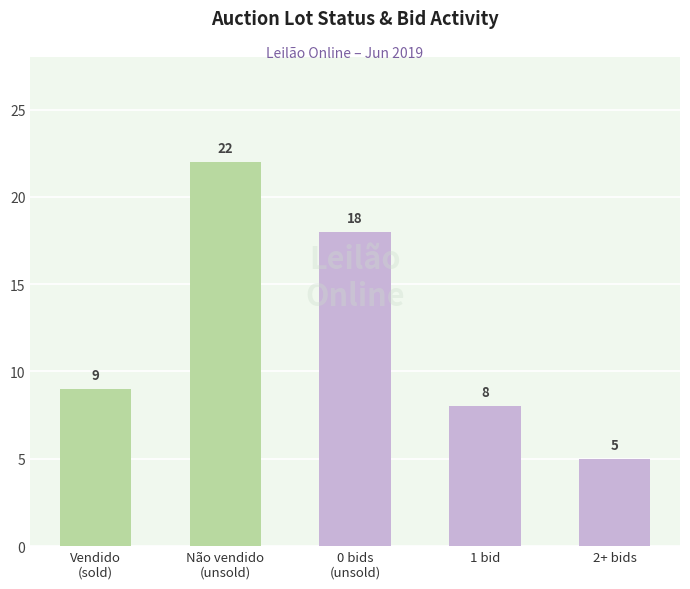

Rank the categories by value from lowest to highest.

2+ bids, 1 bid, Vendido
(sold), 0 bids
(unsold), Não vendido
(unsold)